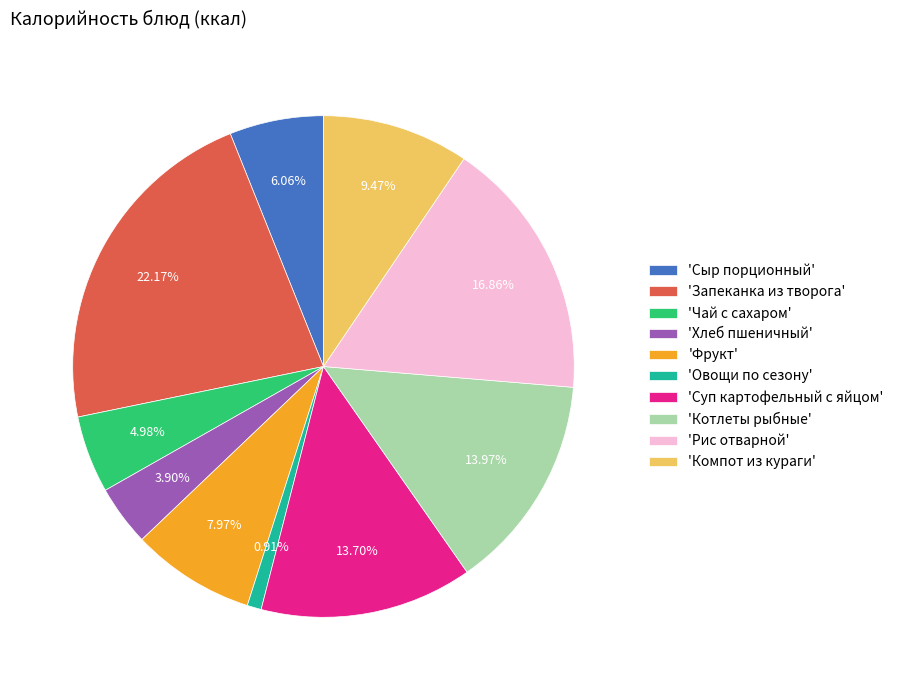

Is there any slice that represents more than half of the pie?

No